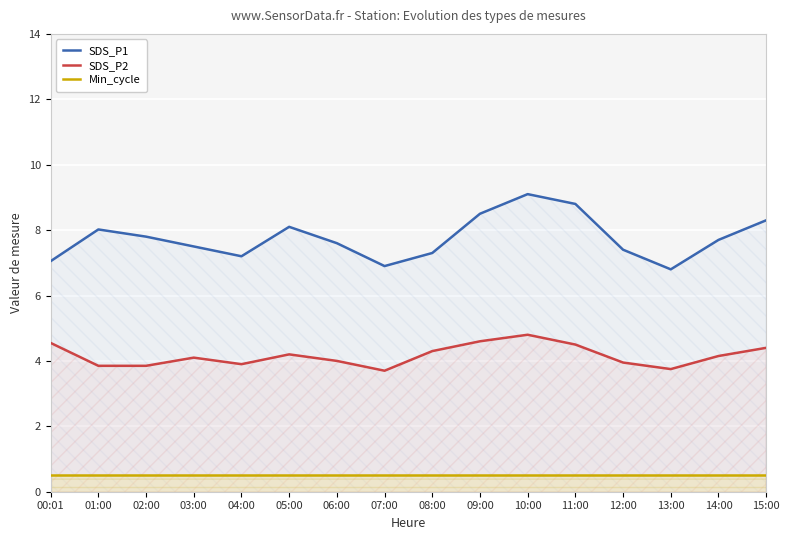

Reading right to left, extract all data points from this chart.

SDS_P1: 8.3	7.7	6.8	7.4	8.8	9.1	8.5	7.3	6.9	7.6	8.1	7.2	7.5	7.8	8.0	7.0
SDS_P2: 4.4	4.2	3.8	4.0	4.5	4.8	4.6	4.3	3.7	4.0	4.2	3.9	4.1	3.9	3.9	4.5
Min_cycle: 0.5	0.5	0.5	0.5	0.5	0.5	0.5	0.5	0.5	0.5	0.5	0.5	0.5	0.5	0.5	0.5